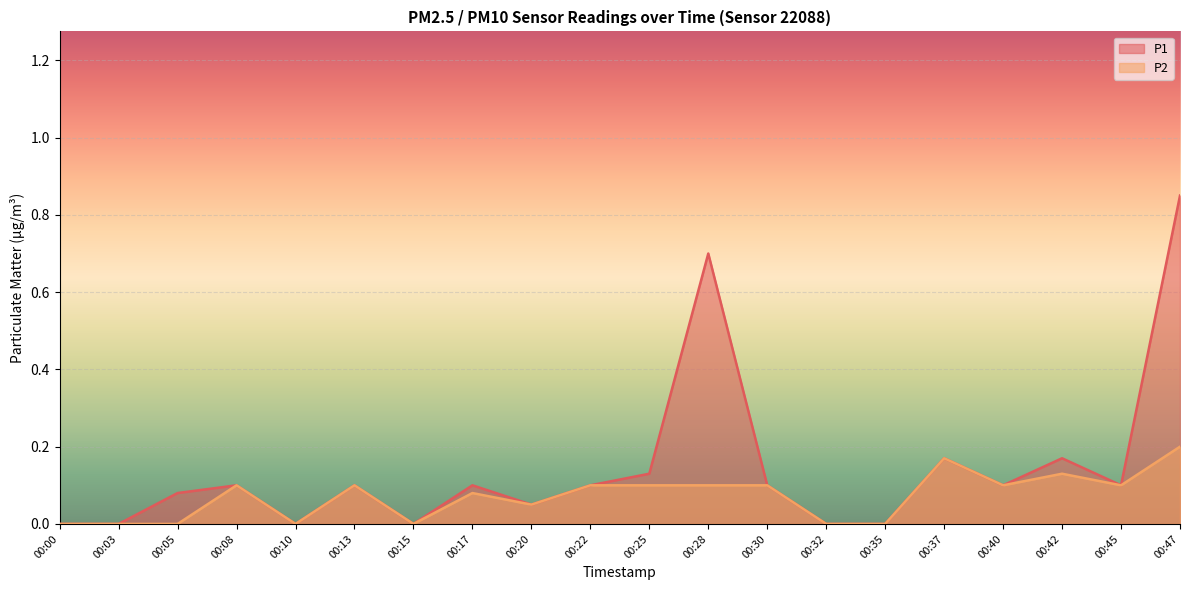

What is the value of the P2 point at the 19th from the left?

0.1